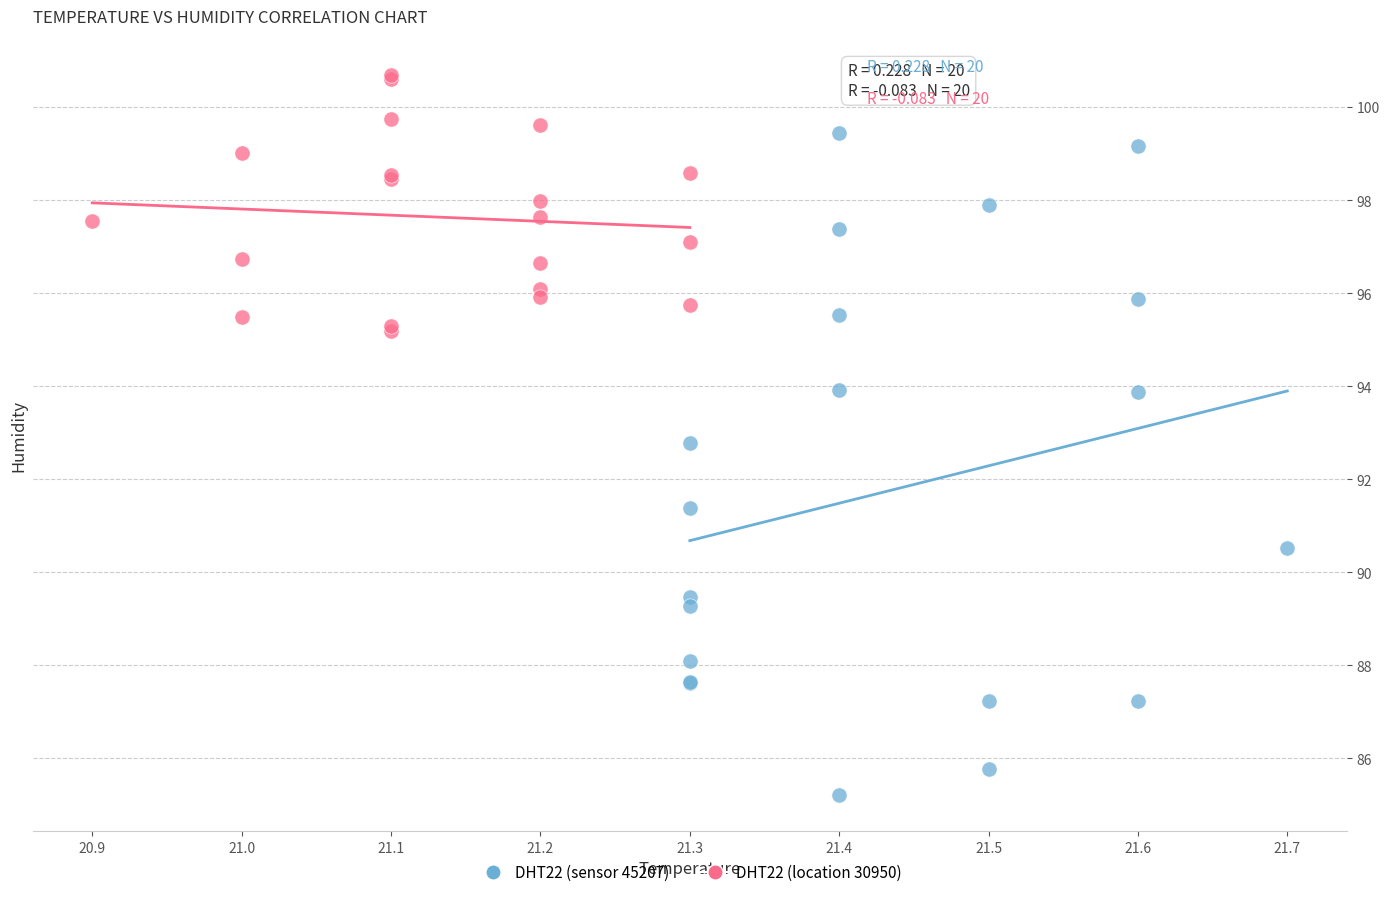

Which series has the largest Y range (max minus min)?

DHT22 (sensor 45207)